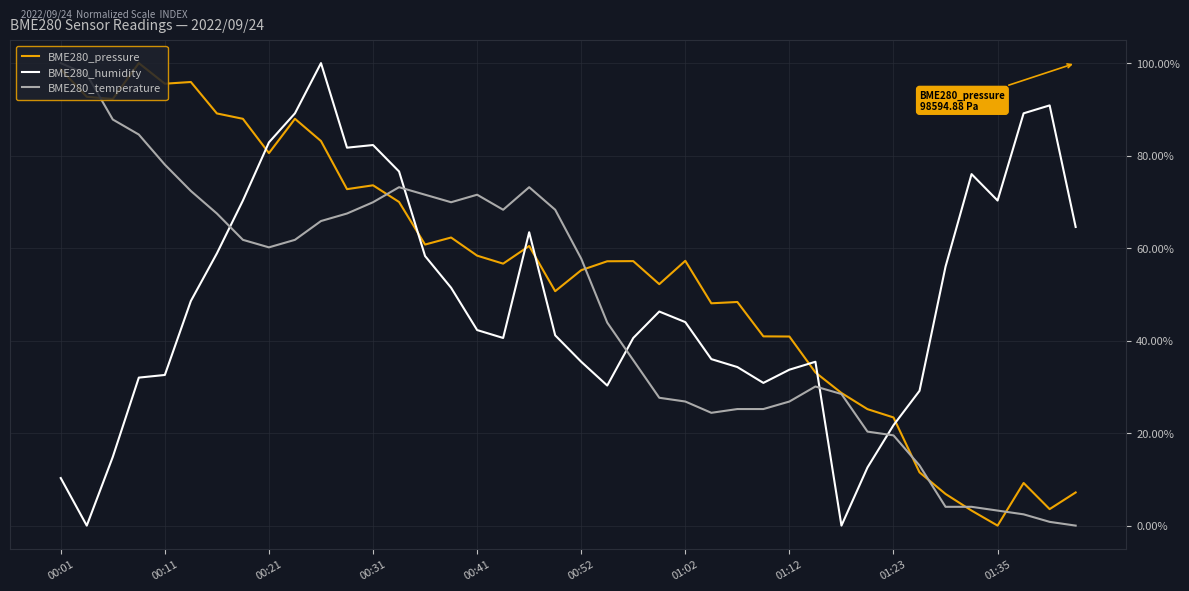

How many interior local valleys does the BME280_humidity series have?

7